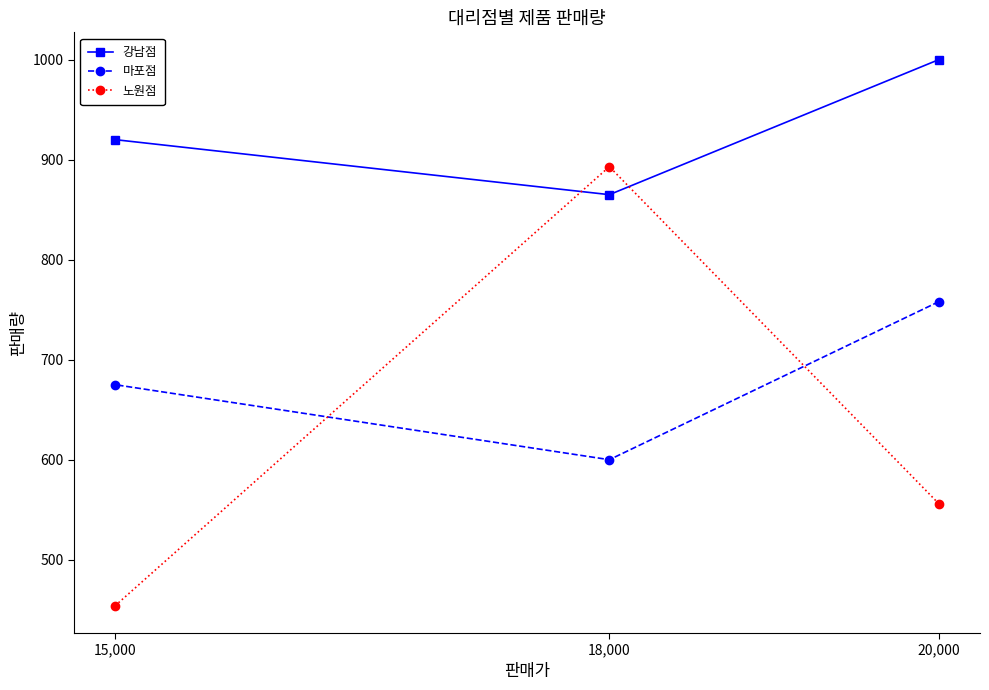

What is the spread (max minus min) of values at 20,000?

444